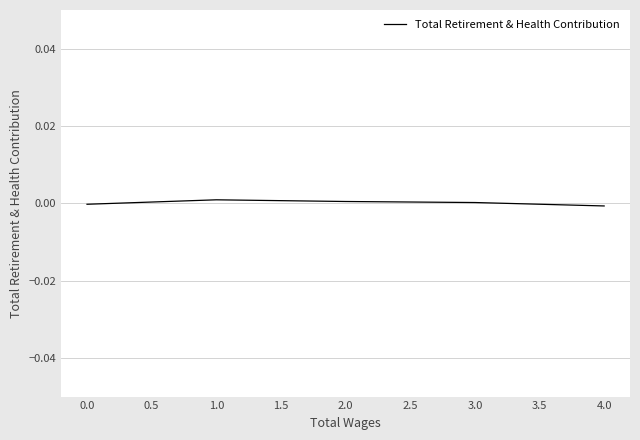

Is it true that the value at 0.0 is -0.0?

True